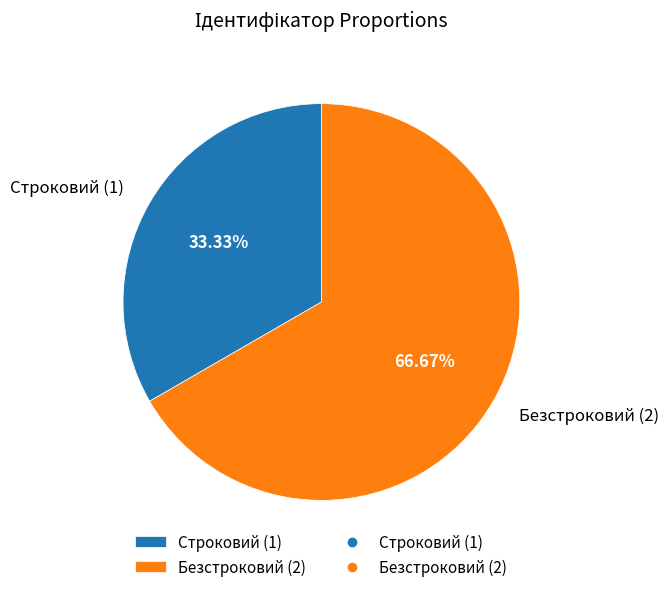

True or false: Безстроковий accounts for 62% of the total.

False